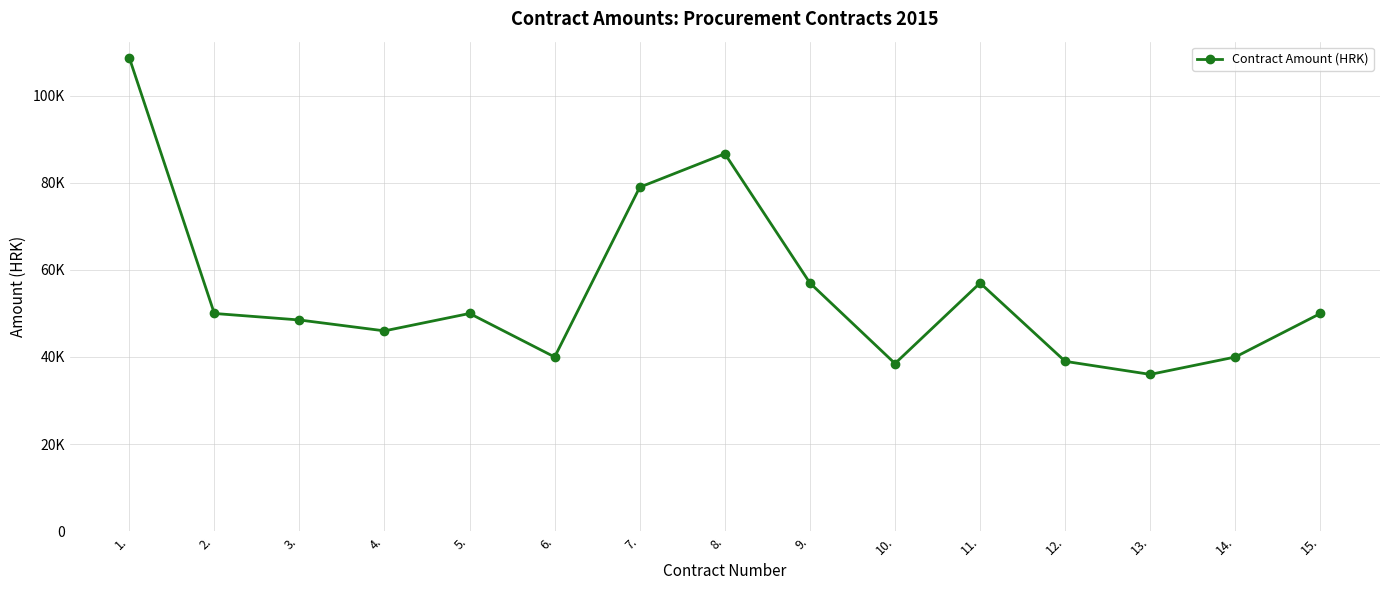

What is the change in value from 11. to 12.?

-18000.0